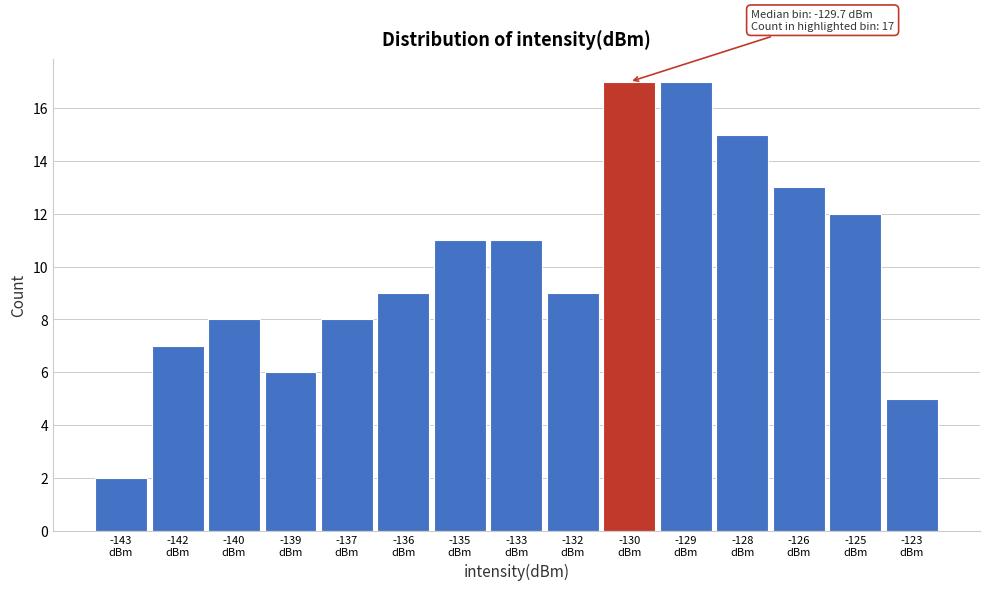

Reading left to right, list all the values displayed in this chart.

2	7	8	6	8	9	11	11	9	17	17	15	13	12	5